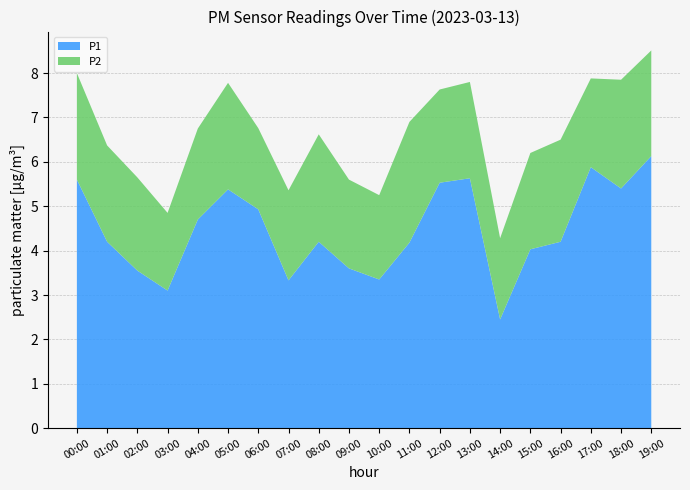

Reading left to right, list all the values displayed in this chart.

P1: 00:00=5.6	01:00=4.2	02:00=3.5	03:00=3.1	04:00=4.7	05:00=5.4	06:00=4.9	07:00=3.3	08:00=4.2	09:00=3.6	10:00=3.4	11:00=4.2	12:00=5.5	13:00=5.6	14:00=2.5	15:00=4.0	16:00=4.2	17:00=5.9	18:00=5.4	19:00=6.1
P2: 00:00=2.4	01:00=2.2	02:00=2.1	03:00=1.8	04:00=2.0	05:00=2.4	06:00=1.8	07:00=2.0	08:00=2.4	09:00=2.0	10:00=1.9	11:00=2.7	12:00=2.1	13:00=2.2	14:00=1.8	15:00=2.2	16:00=2.3	17:00=2.0	18:00=2.5	19:00=2.4